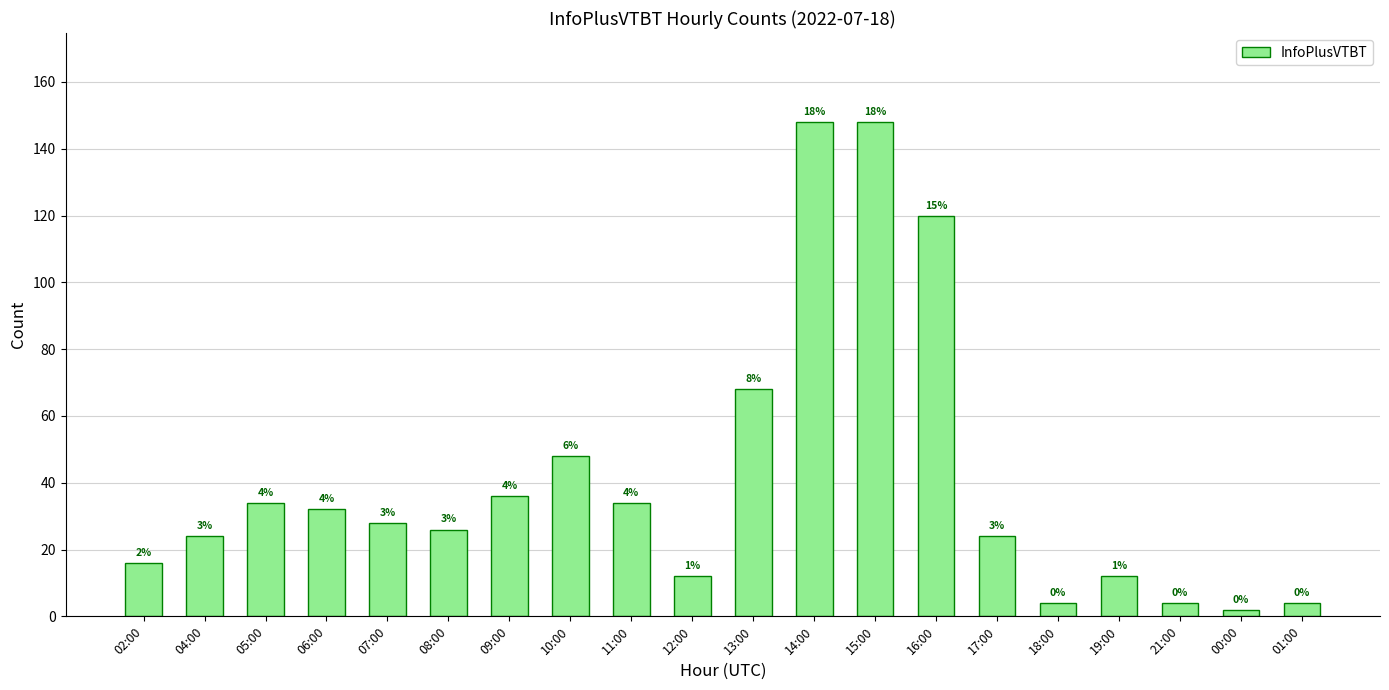

The value at 10:00 is 48. True or false?

True